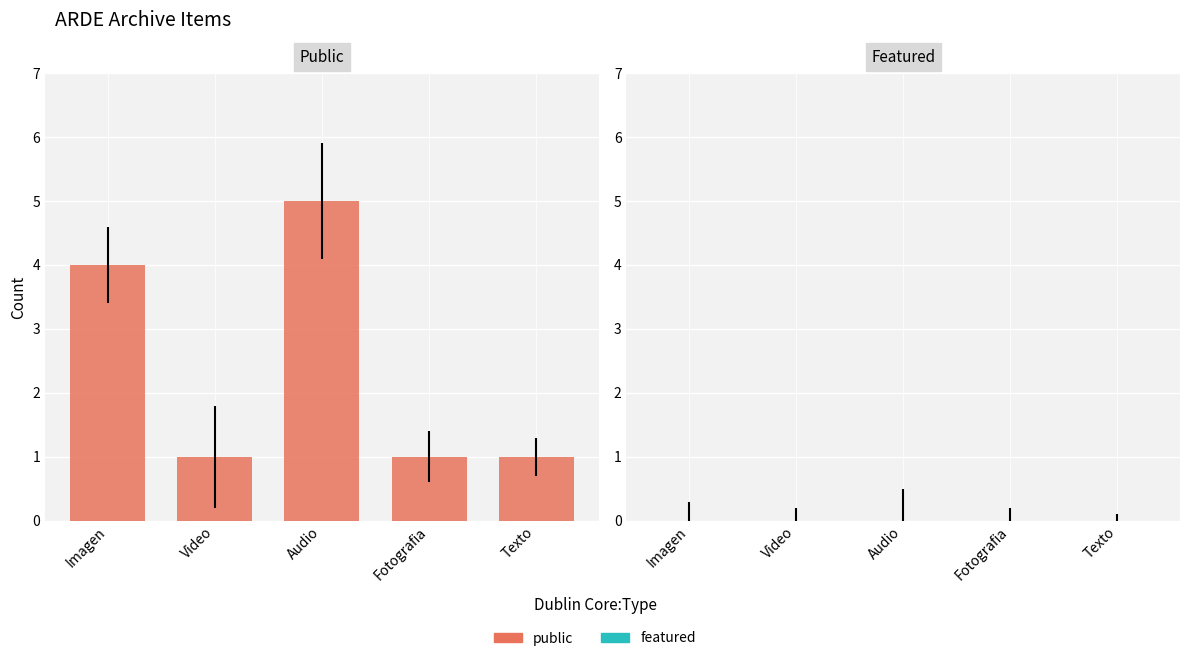

What is the label of the 4th bar from the right?

Video